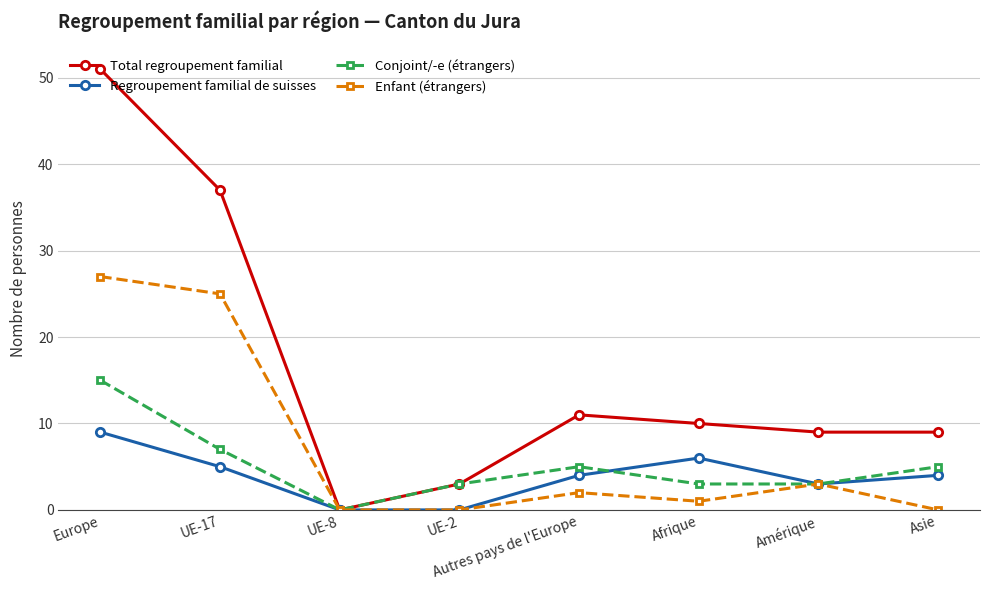

What is the average value of the Regroupement familial de suisses series?

4